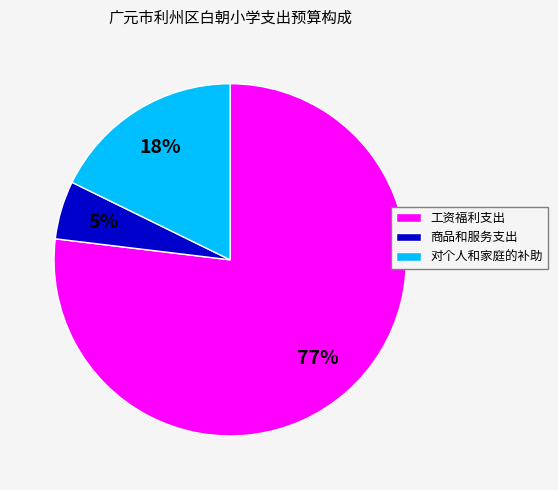

To the nearest percent, what is the difference between the largest and smallest slice percentages?

72%